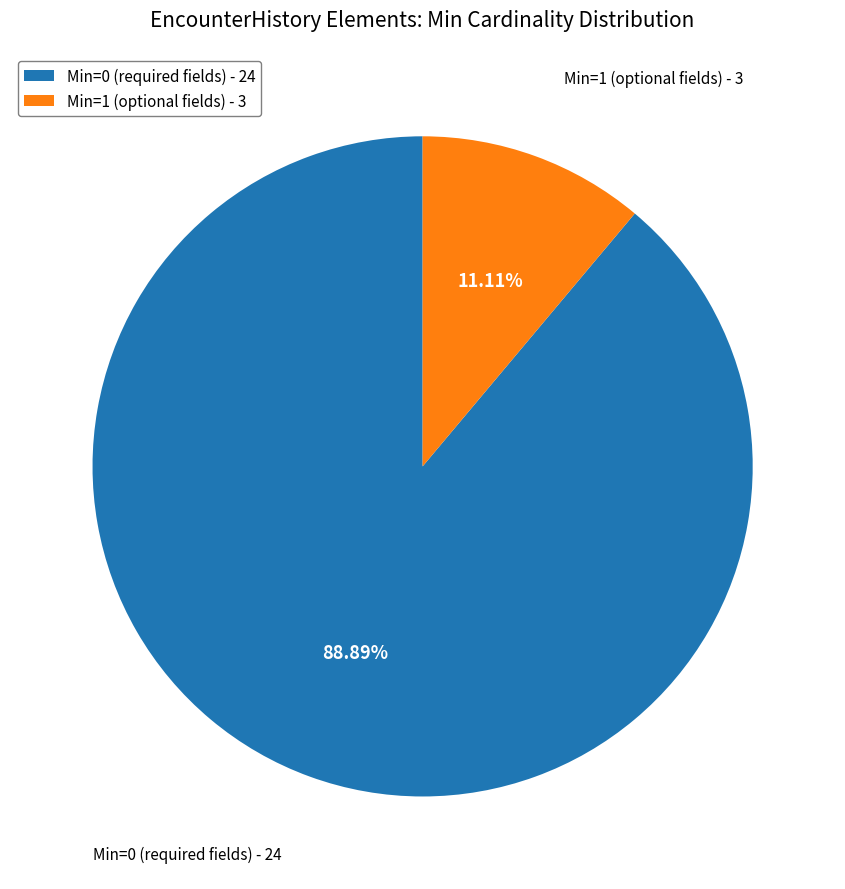

Which has a higher value, Min=0 (required fields) or Min=1 (optional fields)?

Min=0 (required fields)